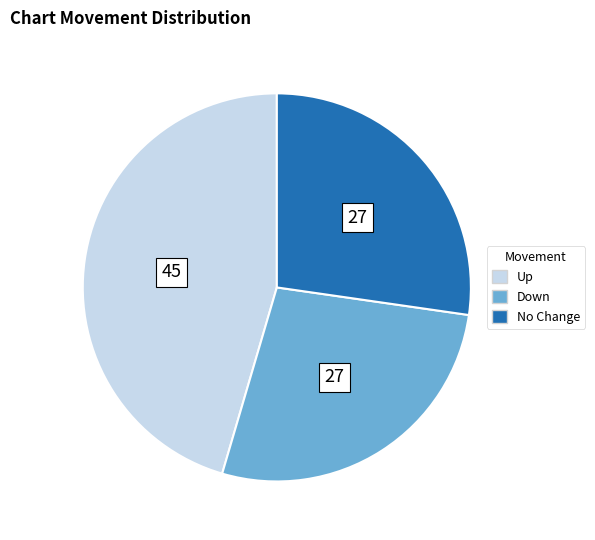

Is there any slice that represents more than half of the pie?

No